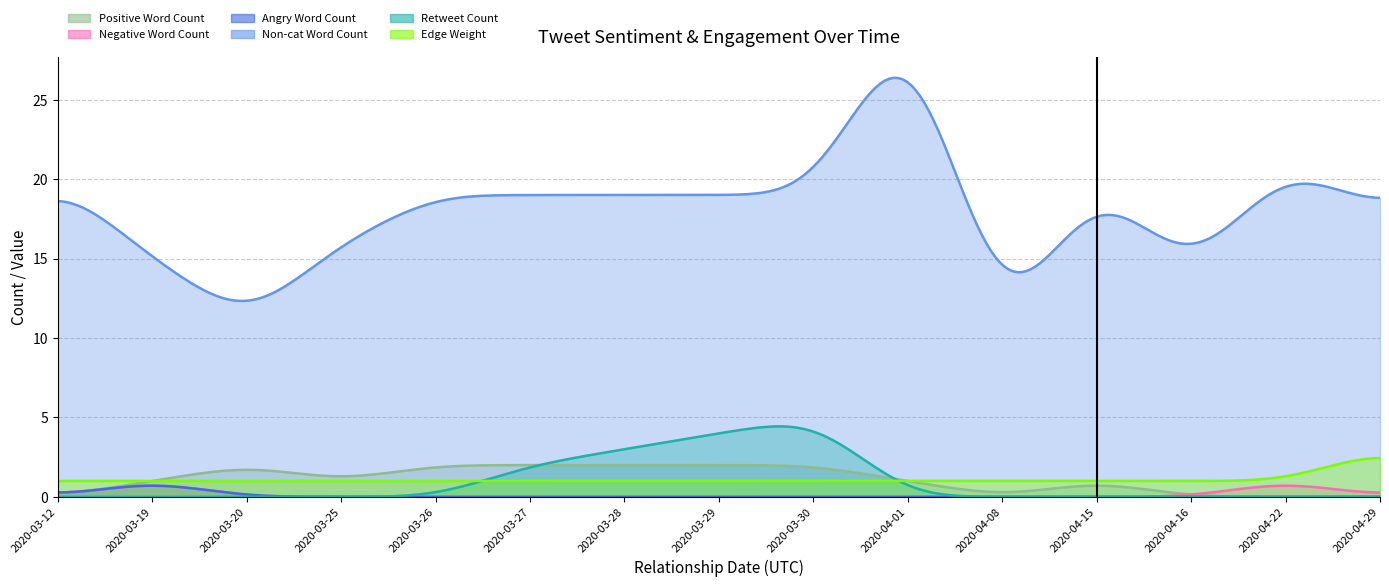

What position from the right is 2020-03-29?

8